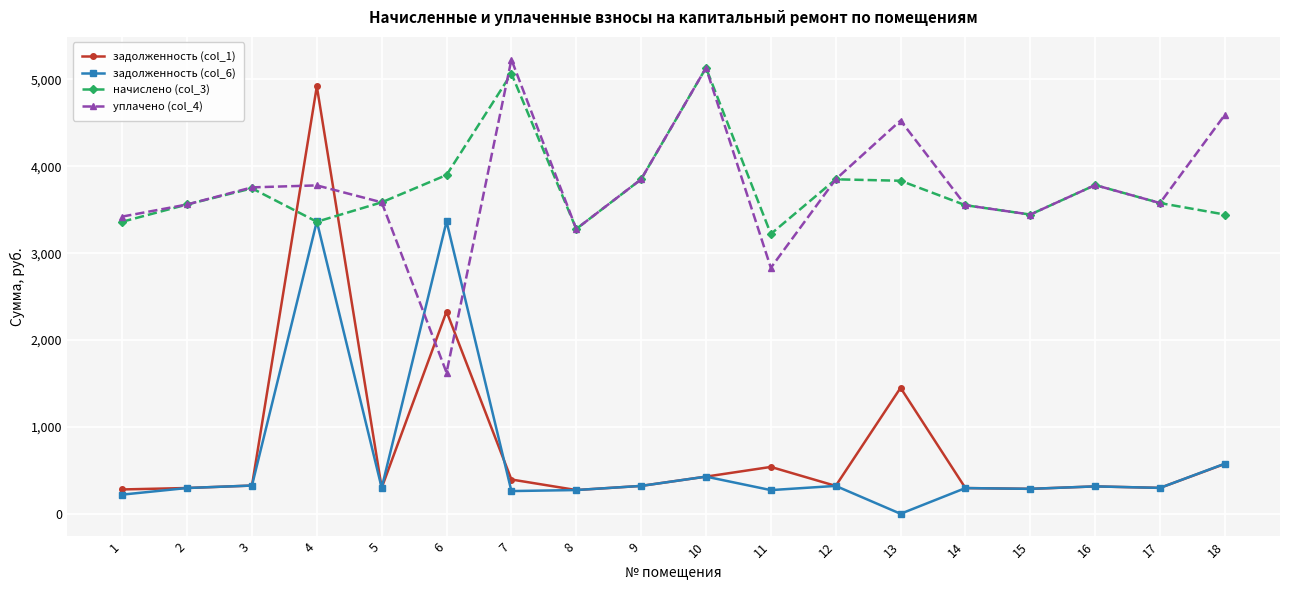

Between which two adjacent categories do уплачено (col_4) and задолженность (col_1) first intersect?

3 and 4